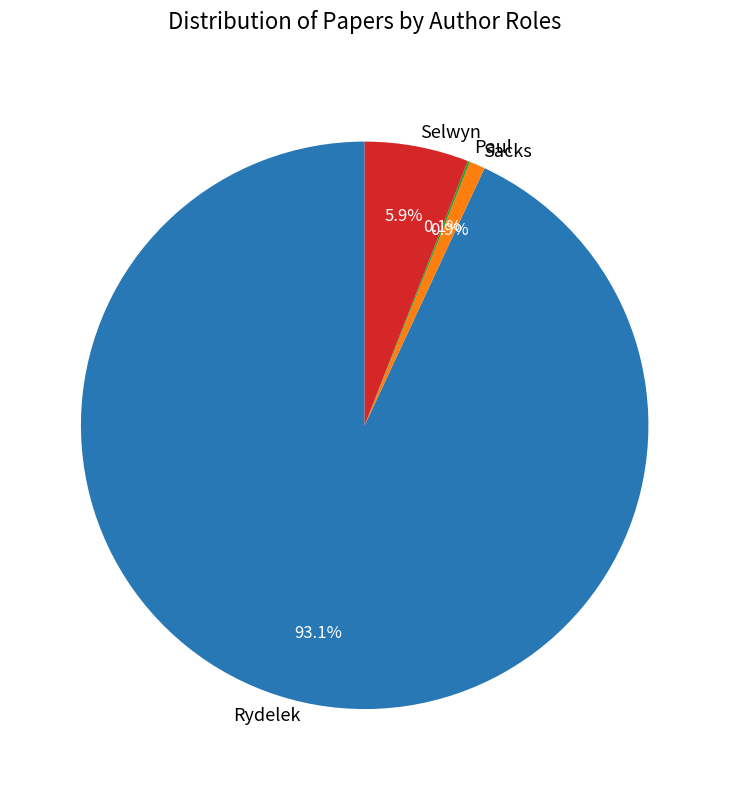

Which category has the biggest portion of the pie?

Rydelek